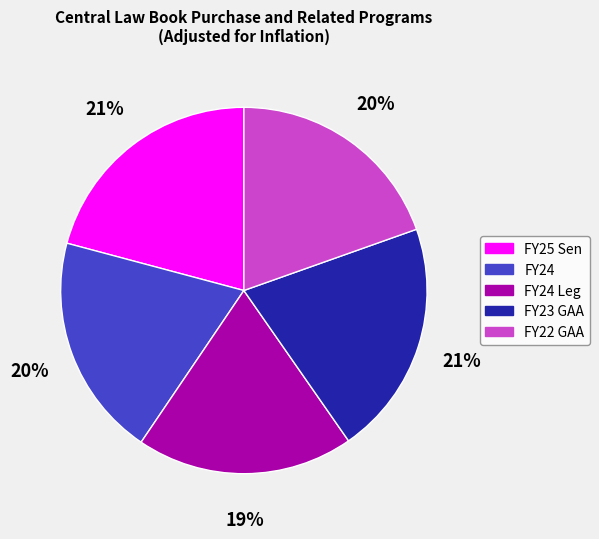

Is the sum of FY24 and FY23 GAA greater than half?

No